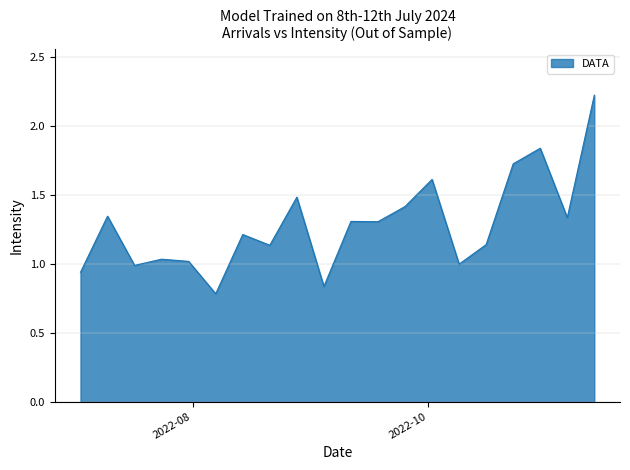

What is the sum of the values at 2022-09-11 and 2022-08-14?

2.5